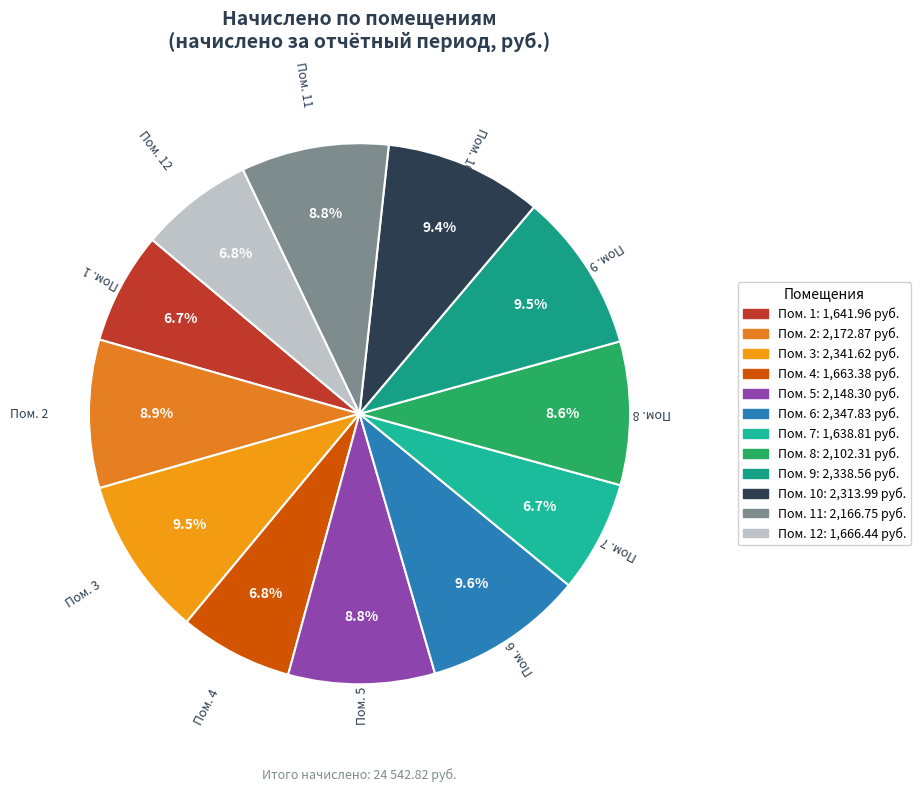

How many slices are in this pie chart?

12